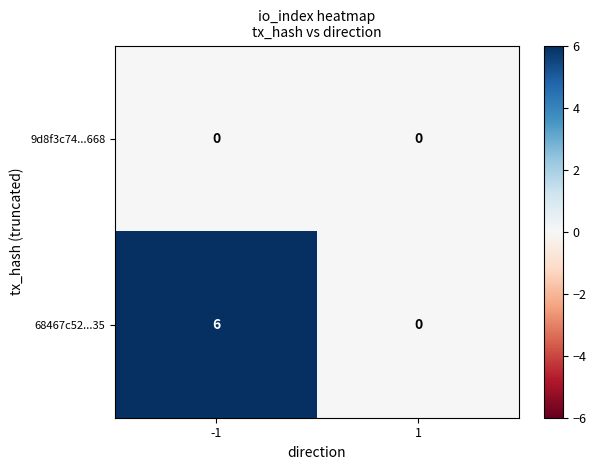

At which category does the chart reach its peak across all series?

-1